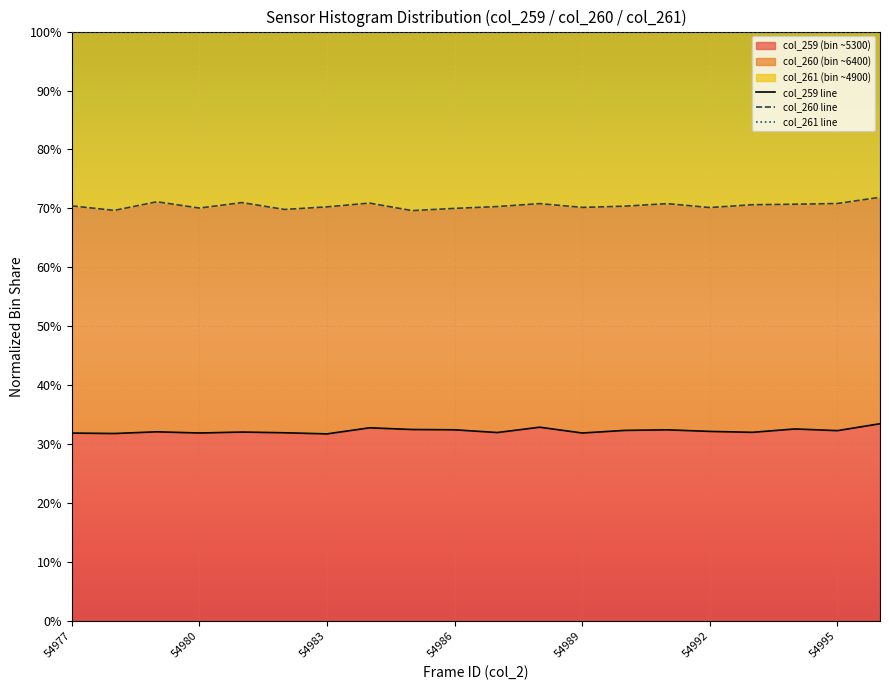

At which label does col_261 line reach its peak?

54977